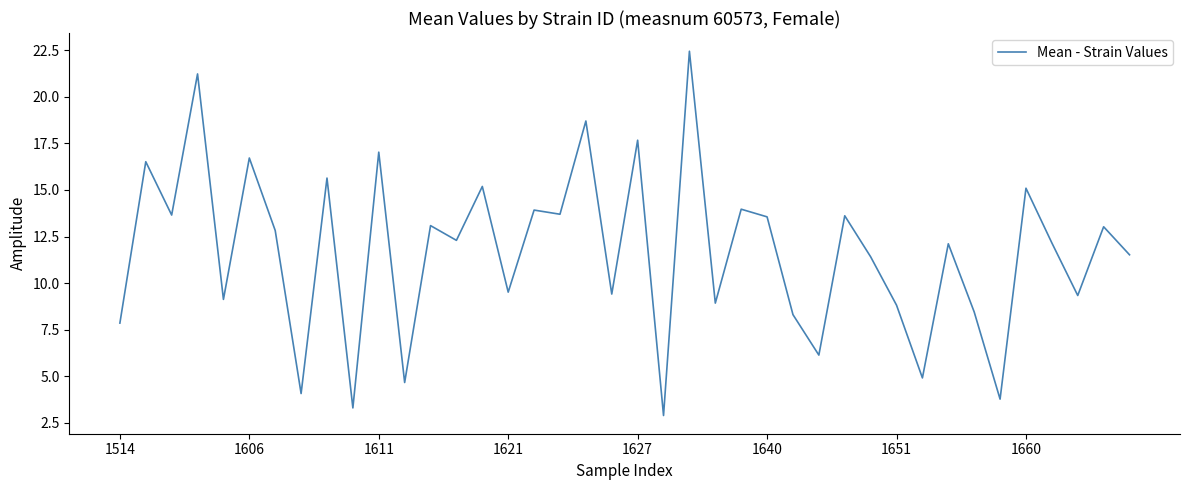

What is the smallest value displayed?

2.9